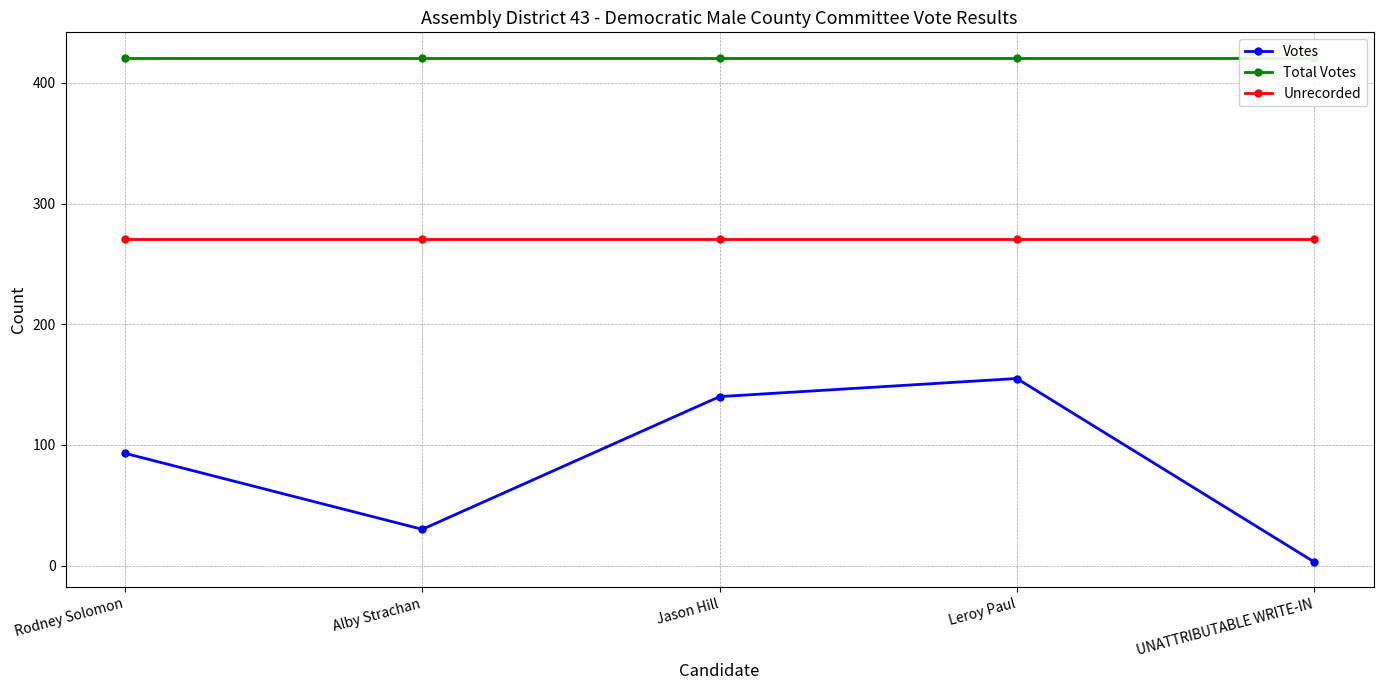

Is the value of Votes at Leroy Paul greater than the value of Total Votes at Jason Hill?

No